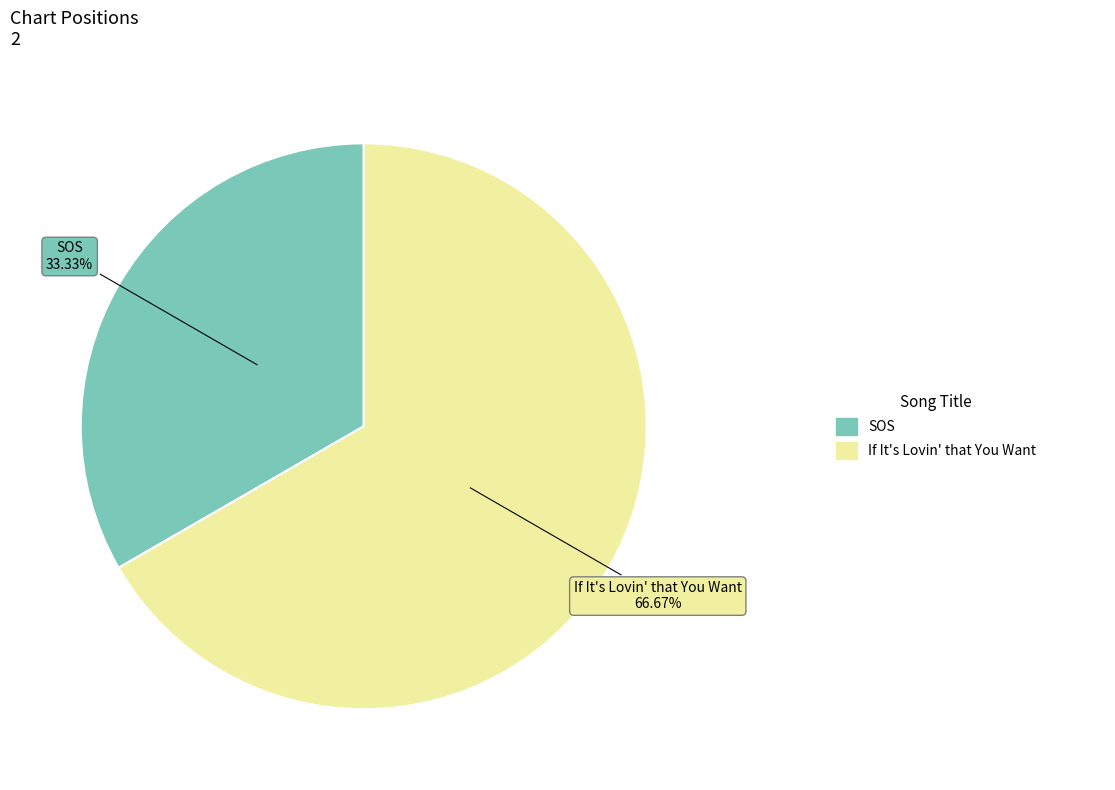

To the nearest percent, what percentage of the pie is SOS?

33%